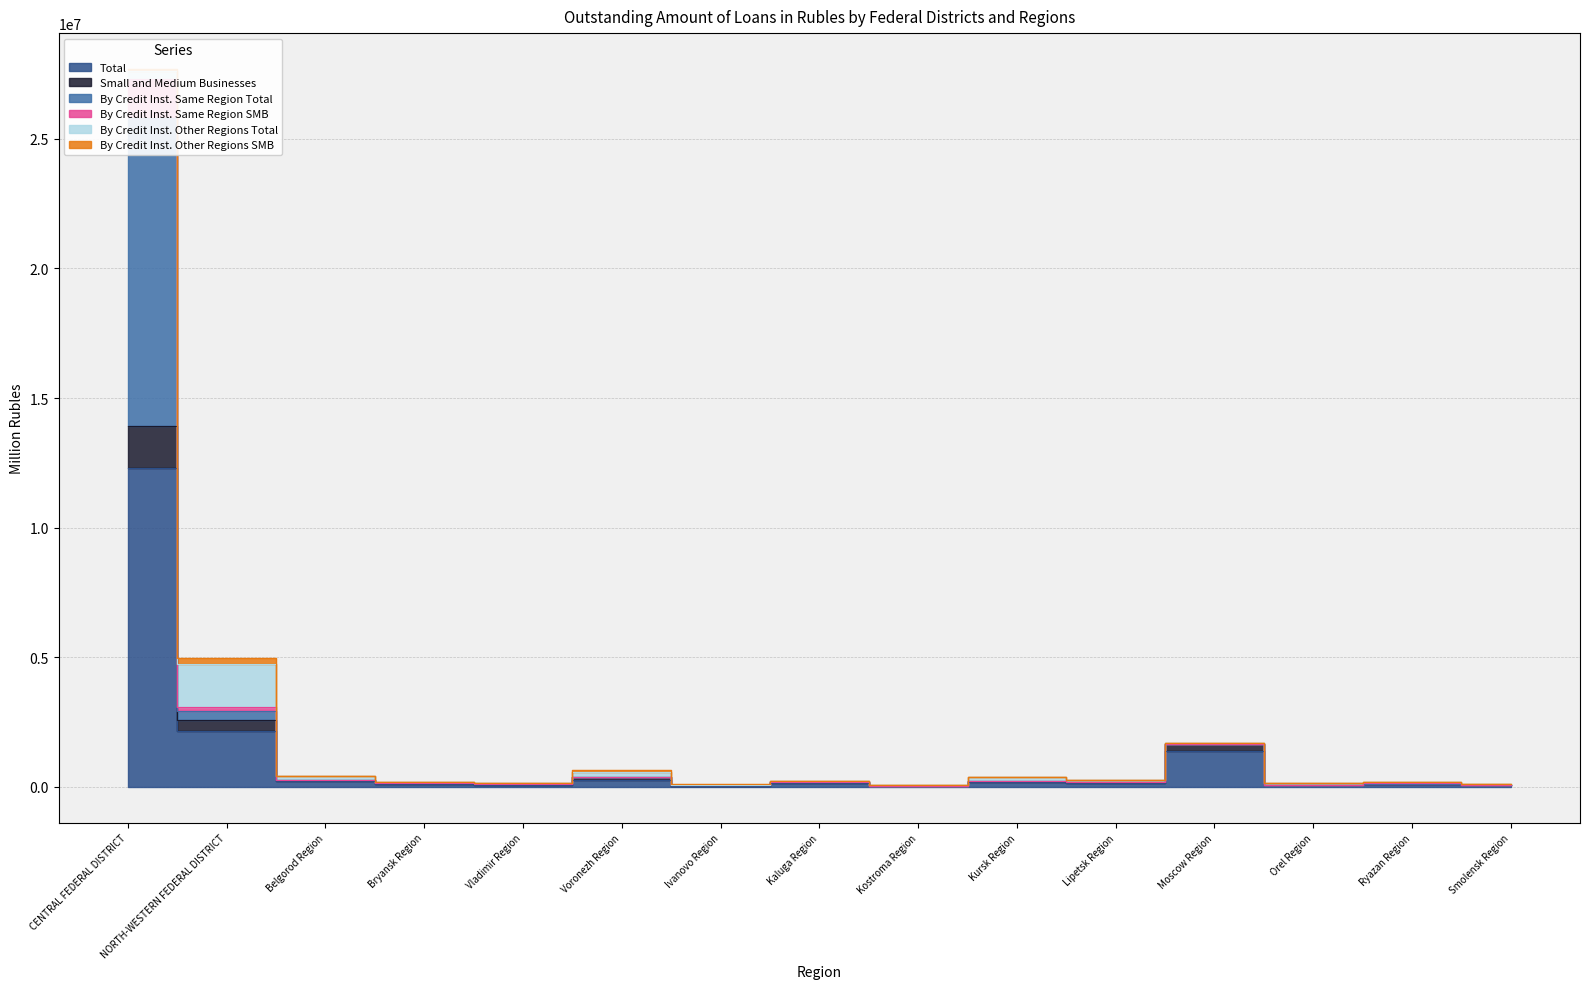

Where does the Small and Medium Businesses series first go above 166008?

CENTRAL FEDERAL DISTRICT